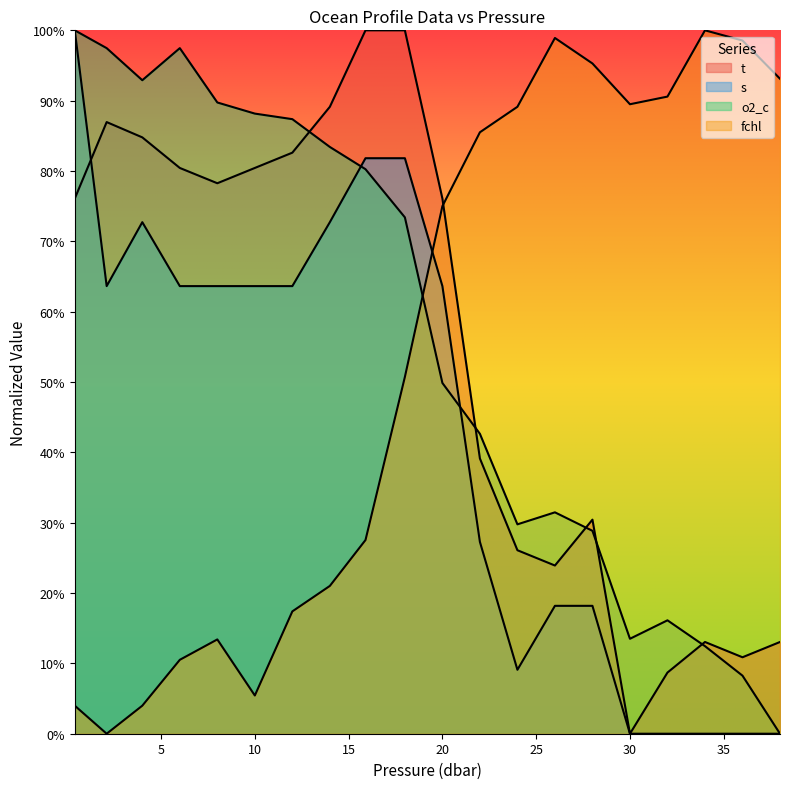

At which category is the sum across all series the highest?

18.0